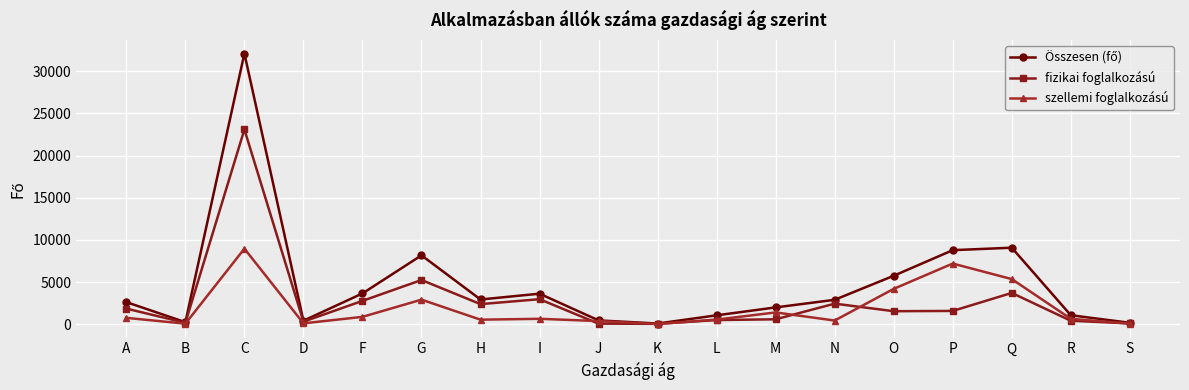

What is the greatest value displayed?

32107